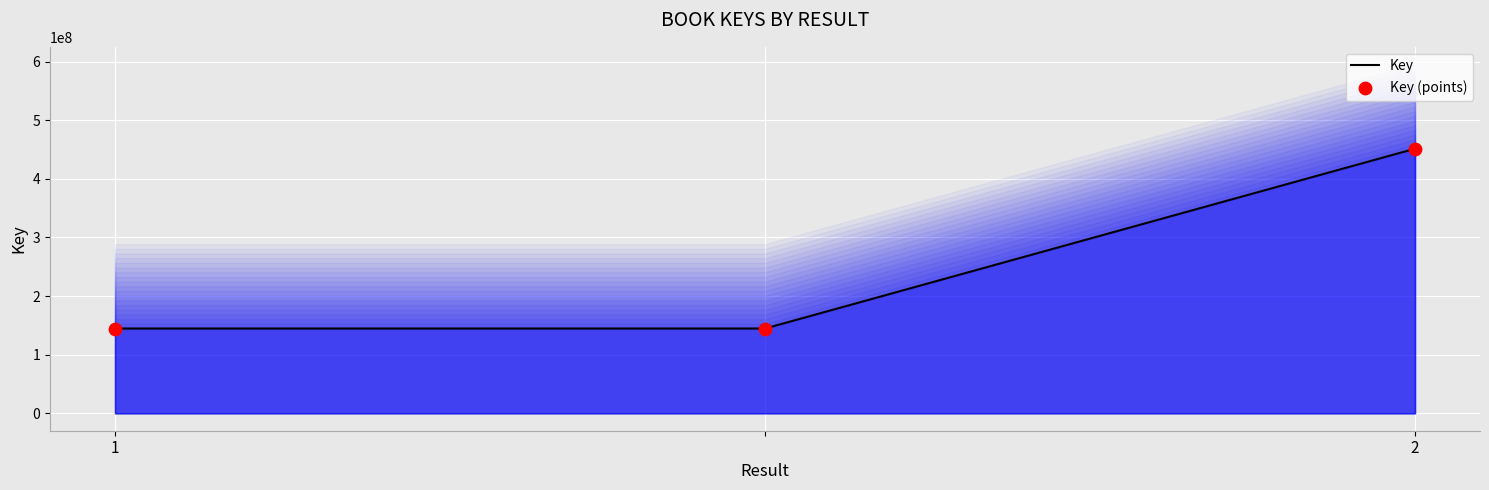

Is the value of Key at 2 greater than the value of Key (points) at 2?

No